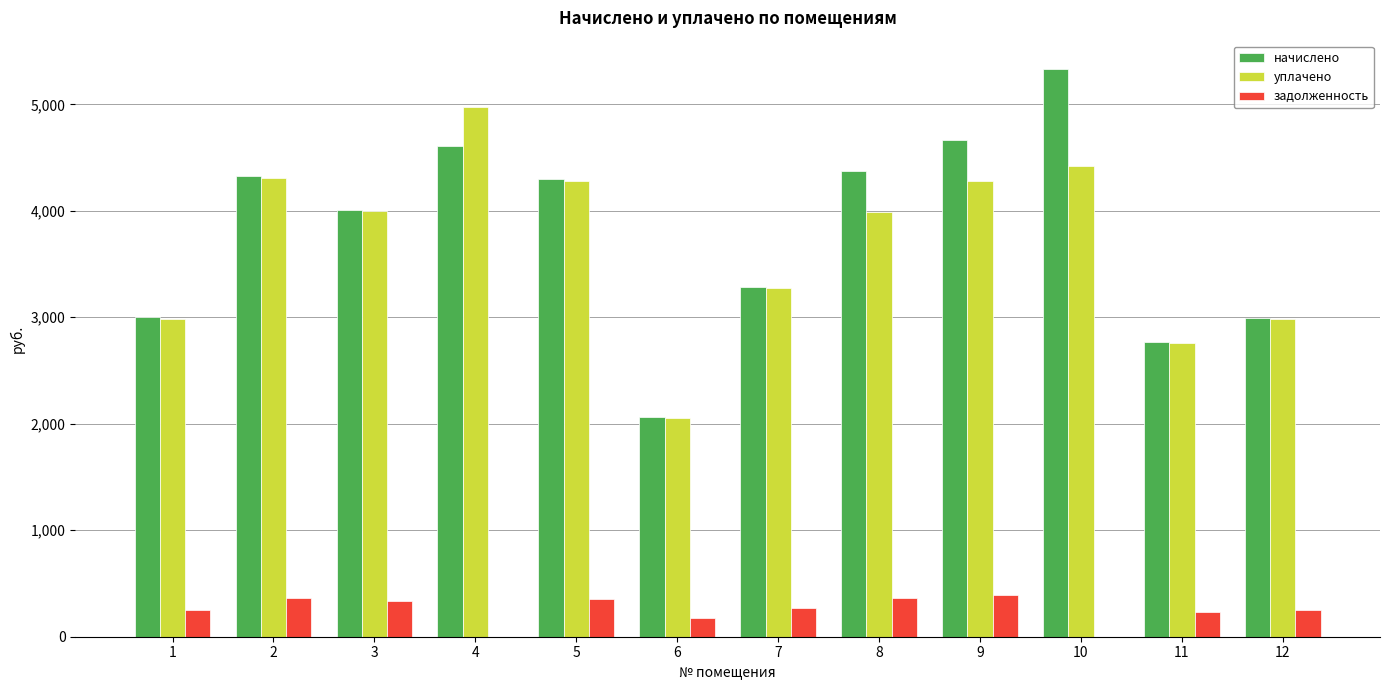

How many groups of bars are there?

12